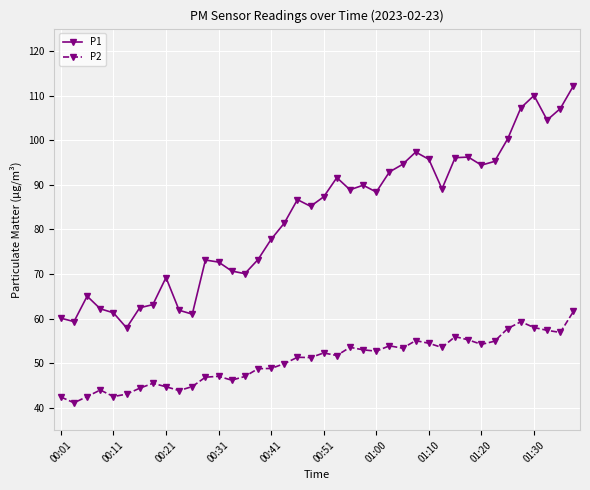

Which series has the largest range (max minus min)?

P1